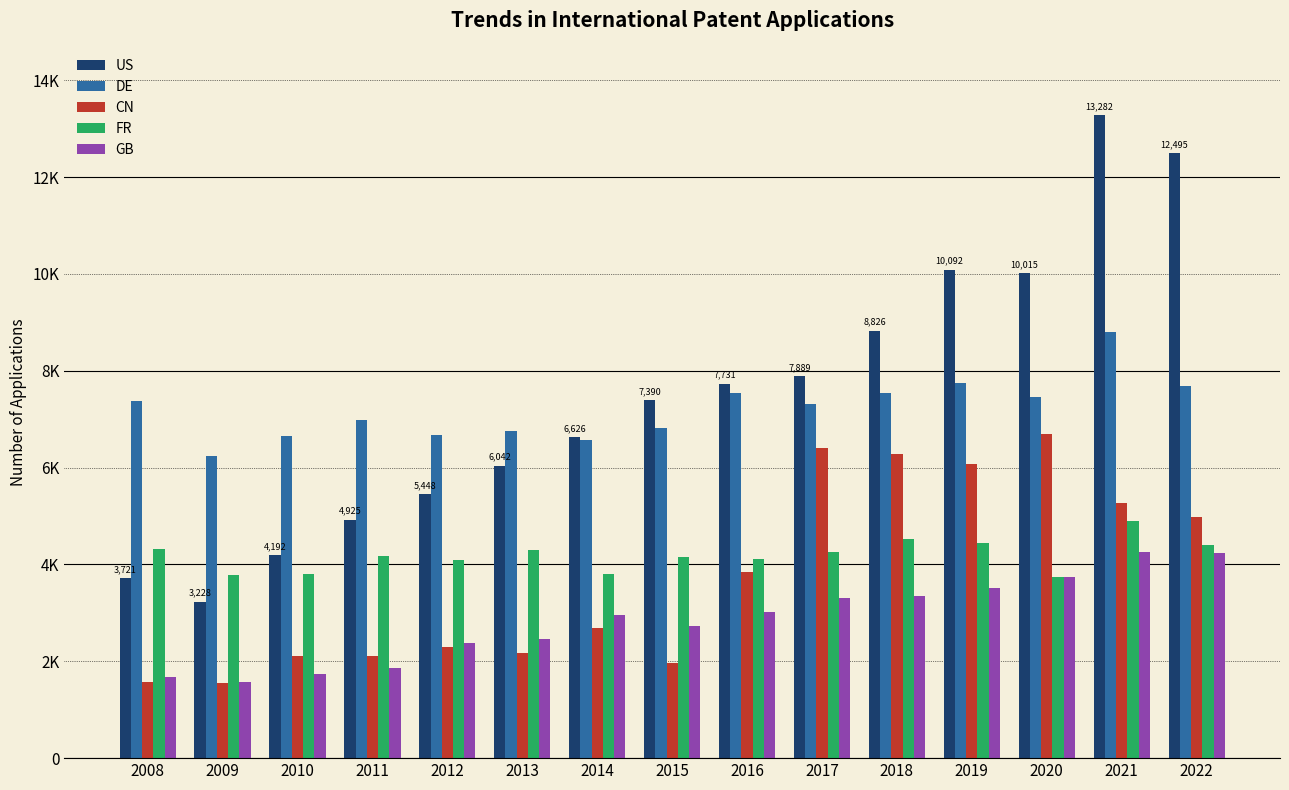

What are all the series names shown in the legend?

US, DE, CN, FR, GB